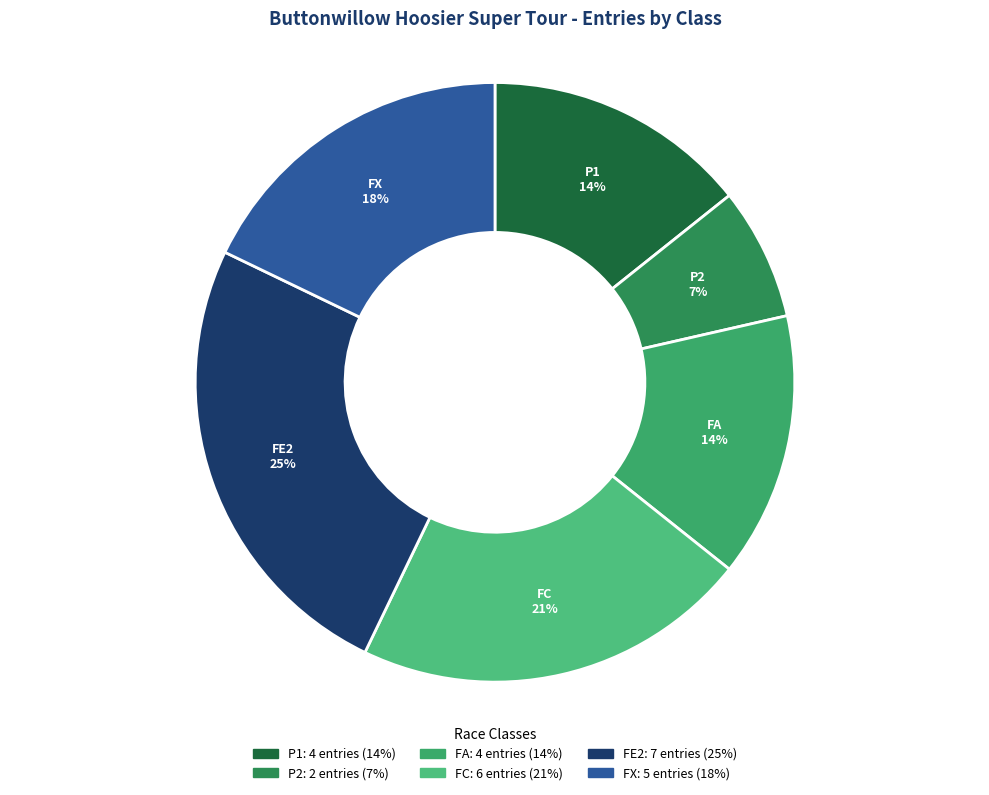

Is FC the majority of the pie?

No